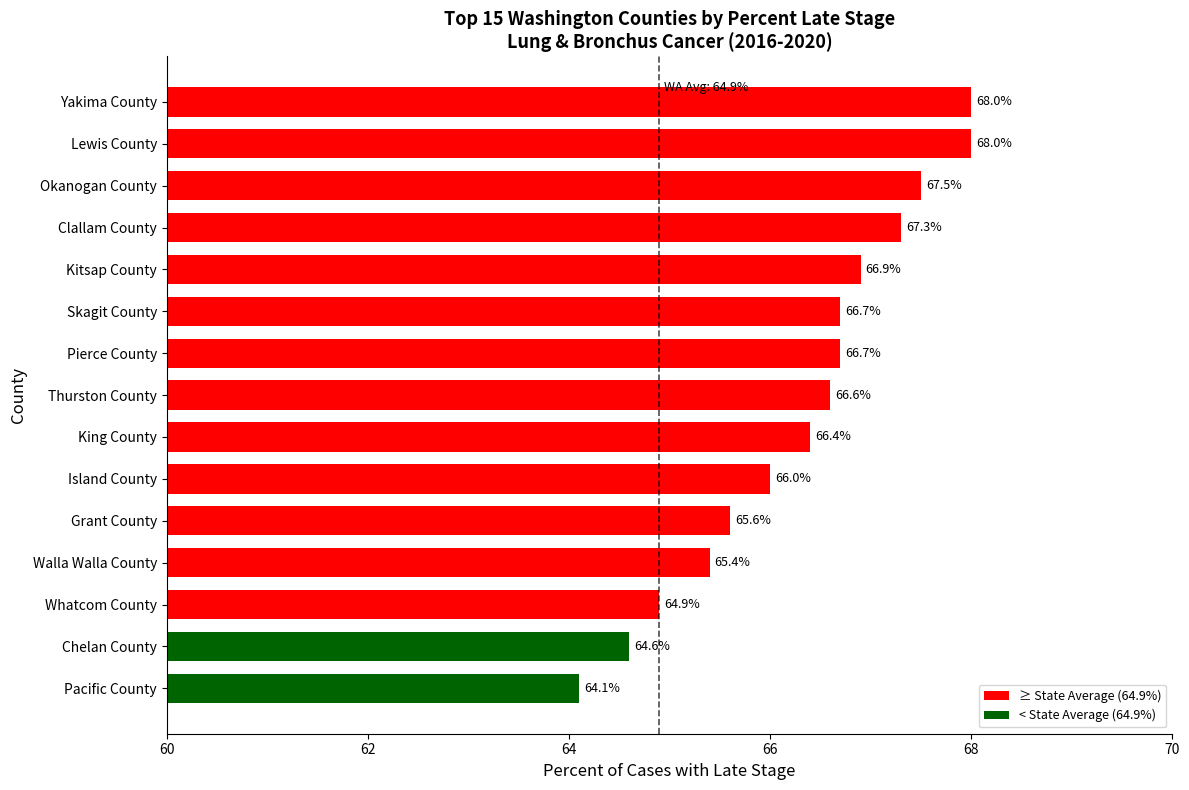

At which label is the value closest to 66?

Island County